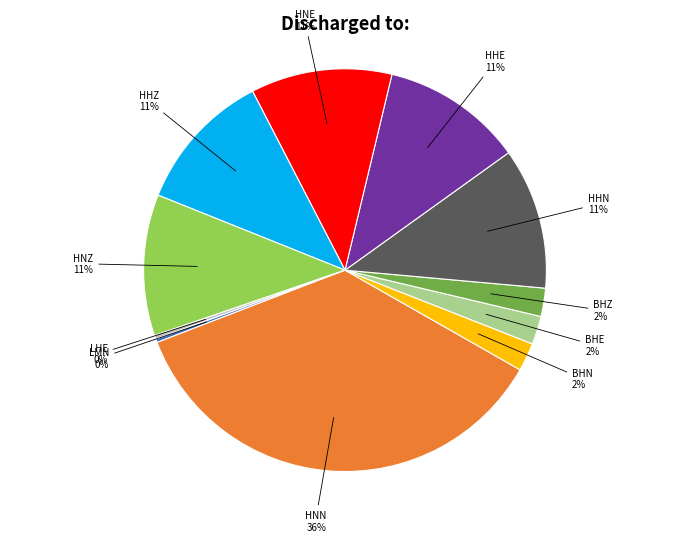

Between HHE and BHE, which is larger?

HHE